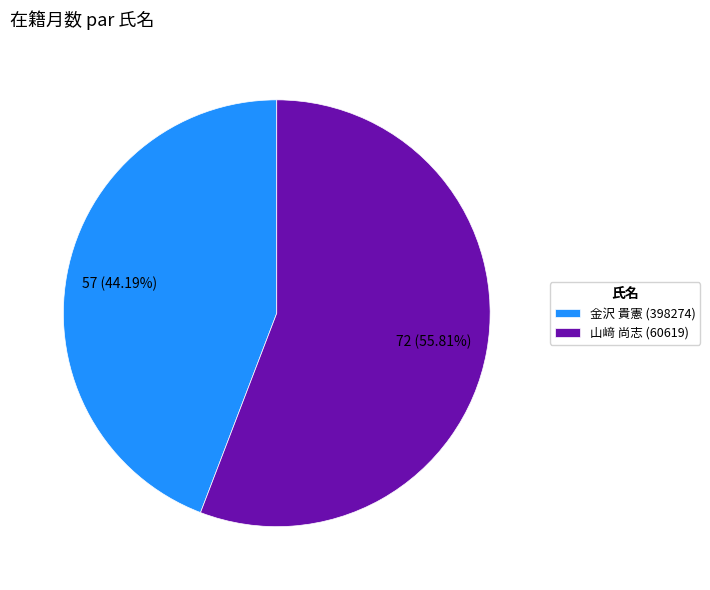

Rank the categories by value from lowest to highest.

金沢 貴憲 (398274), 山﨑 尚志 (60619)